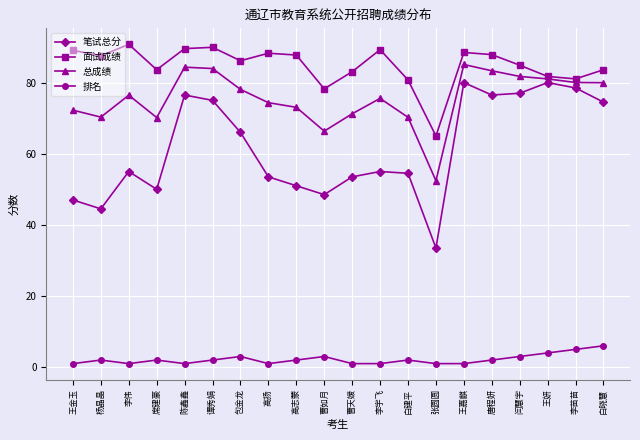

True or false: 面试成绩 has a value of 91.6 at 张圆圆.

False